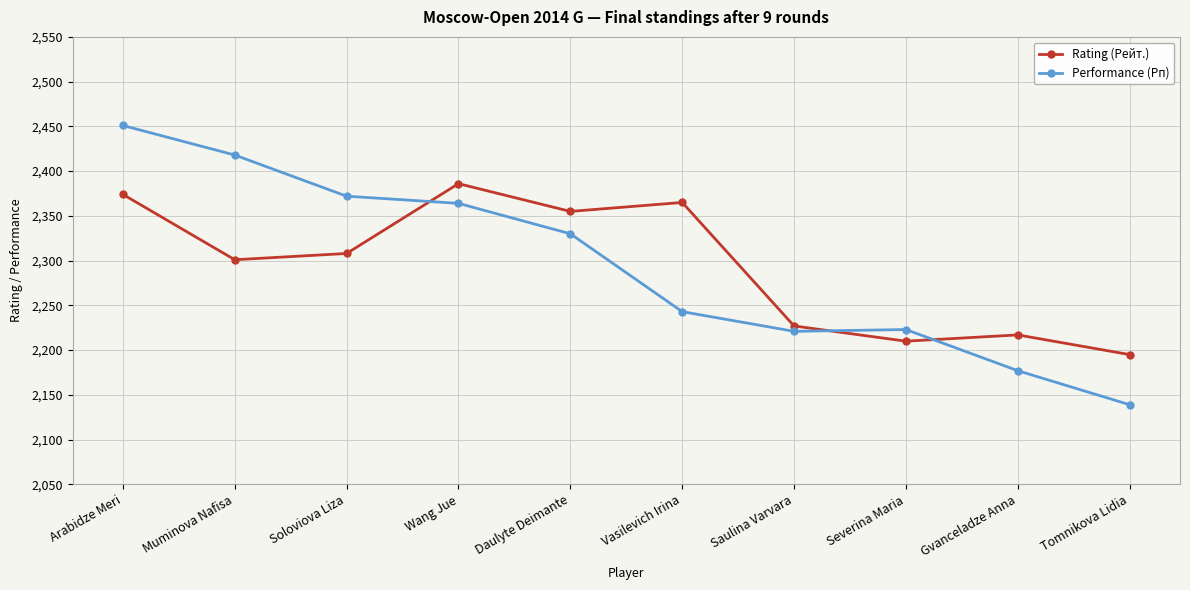

Reading left to right, list all the values displayed in this chart.

Rating (Рейт.): 2374	2301	2308	2386	2355	2365	2227	2210	2217	2195
Performance (Рп): 2451	2418	2372	2364	2330	2243	2221	2223	2177	2139